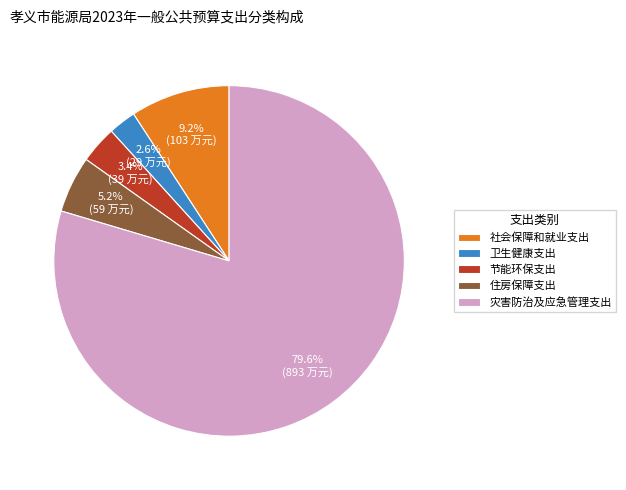

To the nearest percent, what is the combined percentage of 社会保障和就业支出 and 节能环保支出?

13%